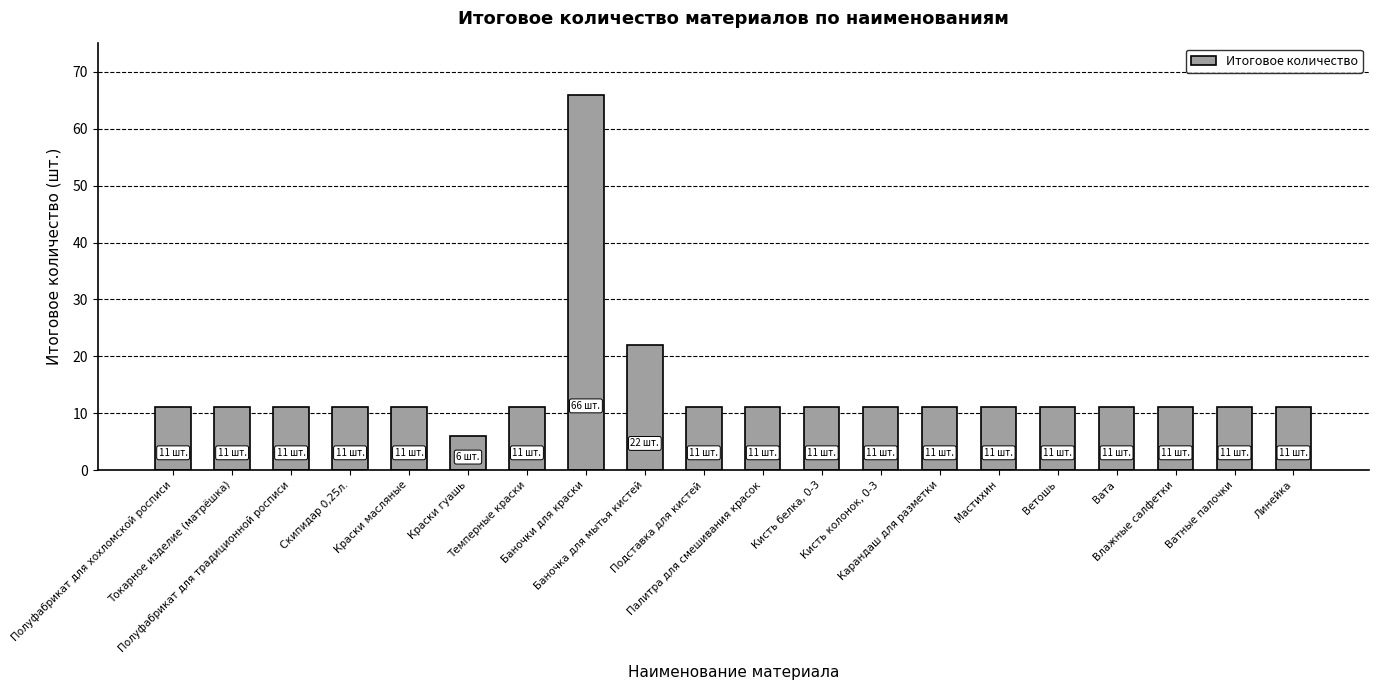

Reading right to left, what are all the values shown in this chart?

Линейка=11	Ватные палочки=11	Влажные салфетки=11	Вата=11	Ветошь=11	Мастихин=11	Карандаш для разметки=11	Кисть колонок, 0-3=11	Кисть белка, 0-3=11	Палитра для смешивания красок=11	Подставка для кистей=11	Баночка для мытья кистей=22	Баночки для краски=66	Темперные краски=11	Краски гуашь=6	Краски масляные=11	Скипидар 0,25л.=11	Полуфабрикат для традиционной росписи=11	Токарное изделие (матрёшка)=11	Полуфабрикат для хохломской росписи=11